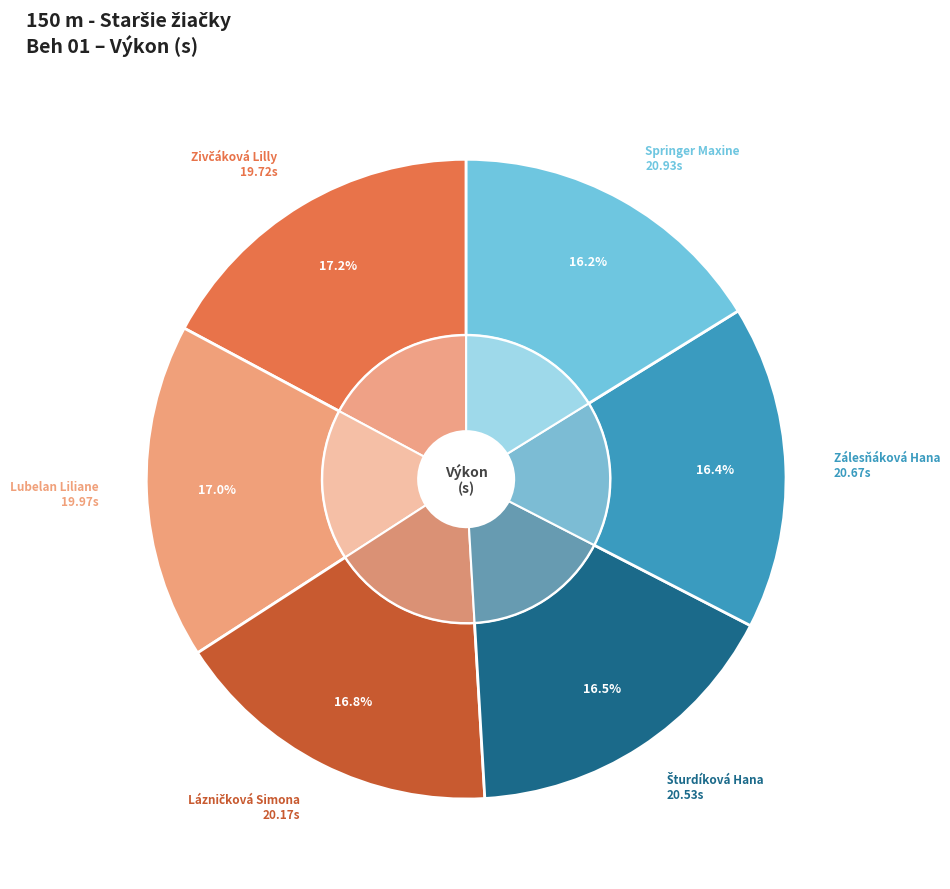

Between Zálesňáková Hana and Zivčáková Lilly, which is larger?

Zálesňáková Hana